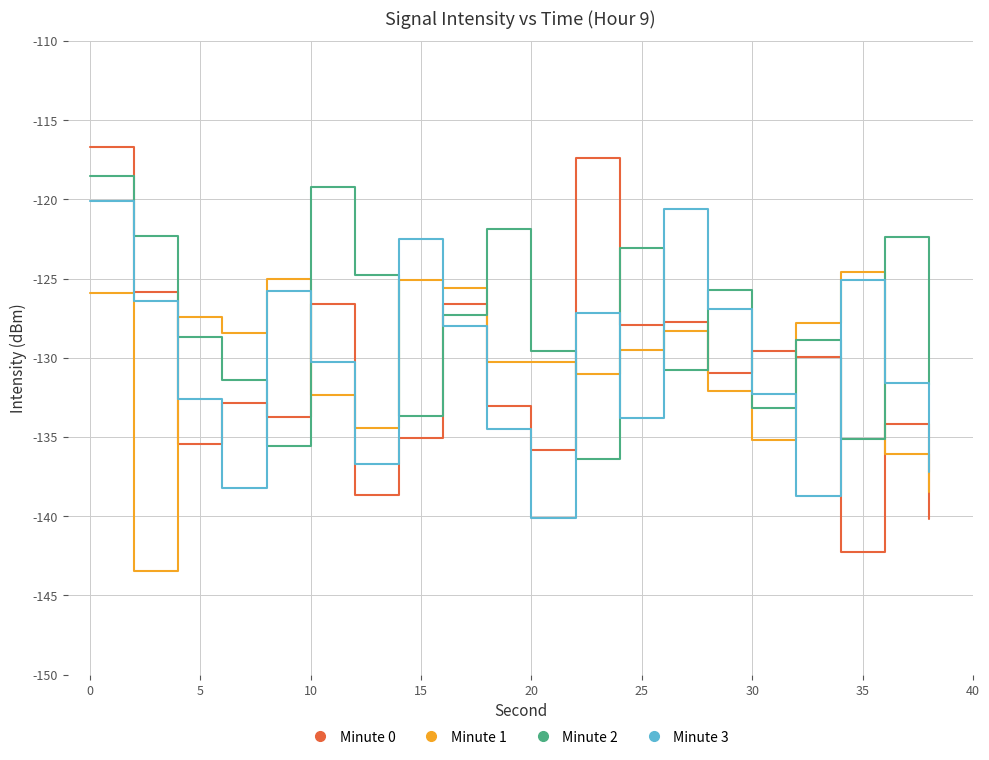

Which series has the largest total across all categories?

Minute 2